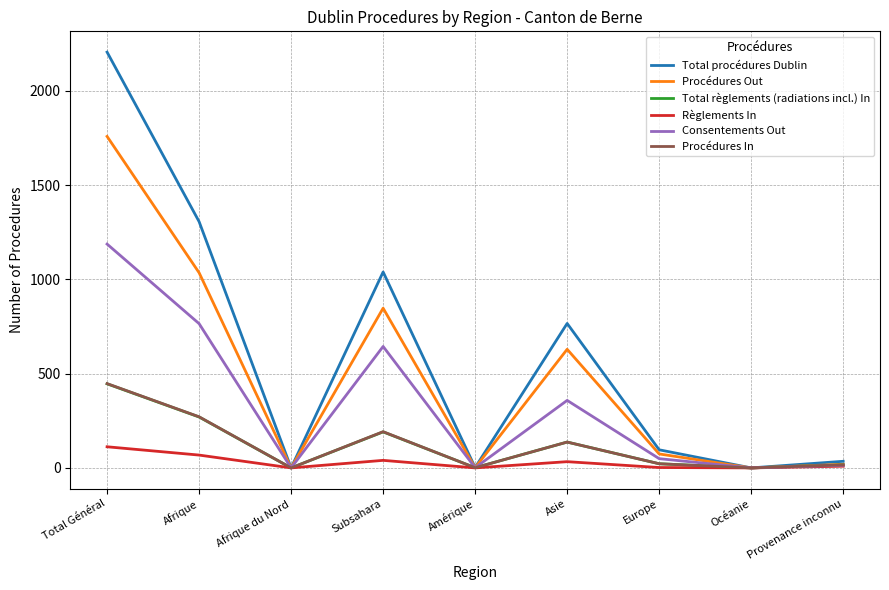

Does the chart have visible grid lines?

Yes